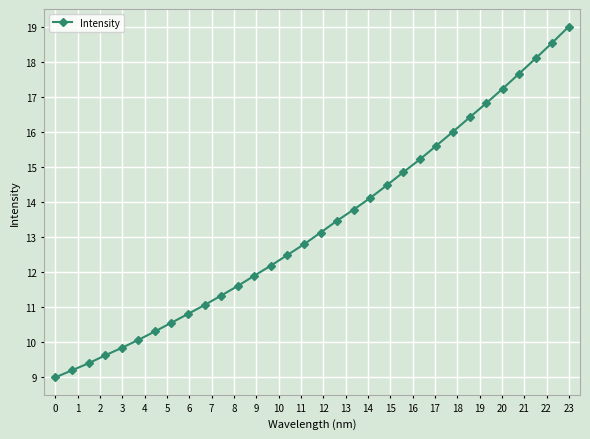

Does the chart have visible grid lines?

Yes